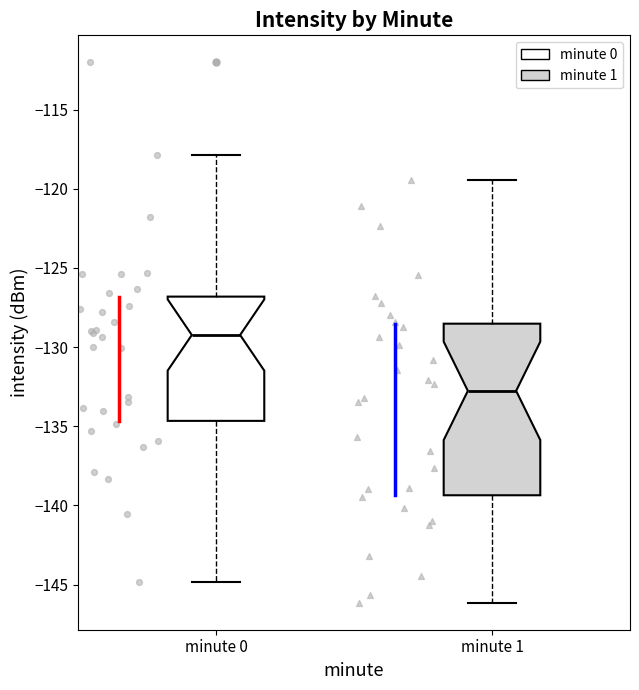

Which box is the tallest, from its lower edge to its upper edge?

minute 1